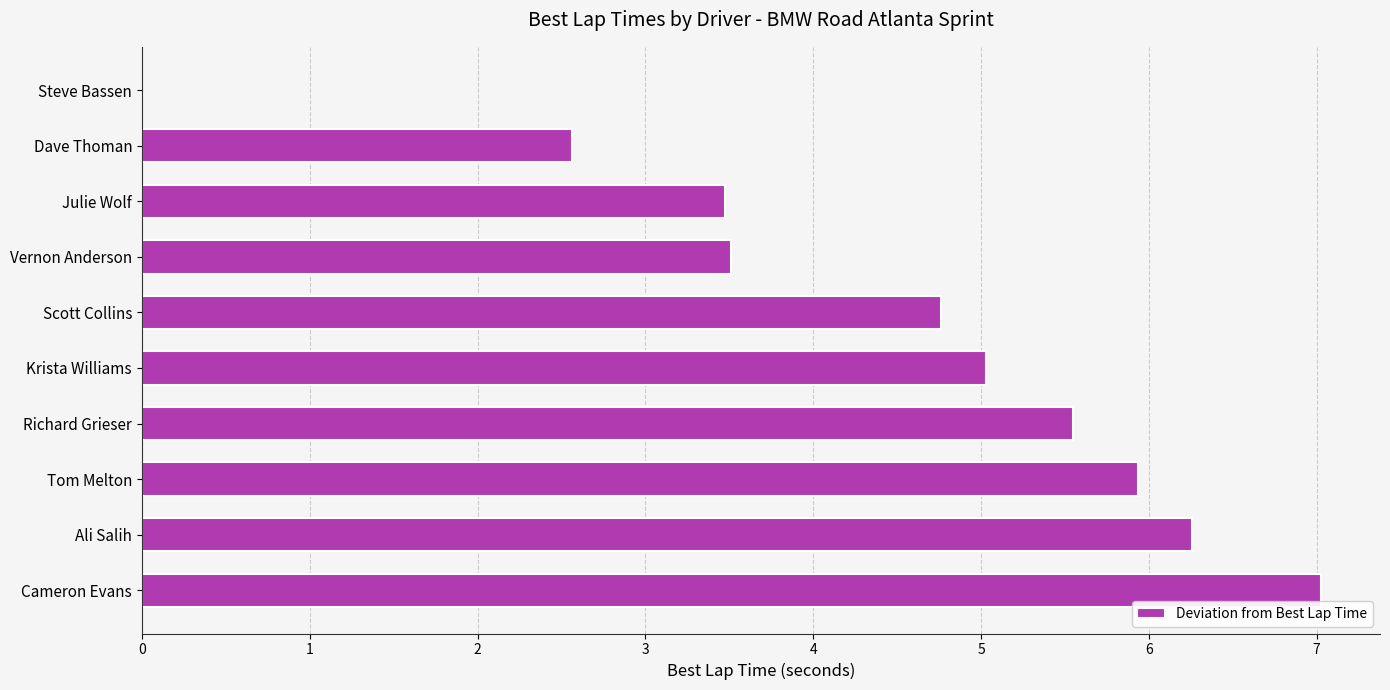

Is it true that the value at Tom Melton is 5.9?

True